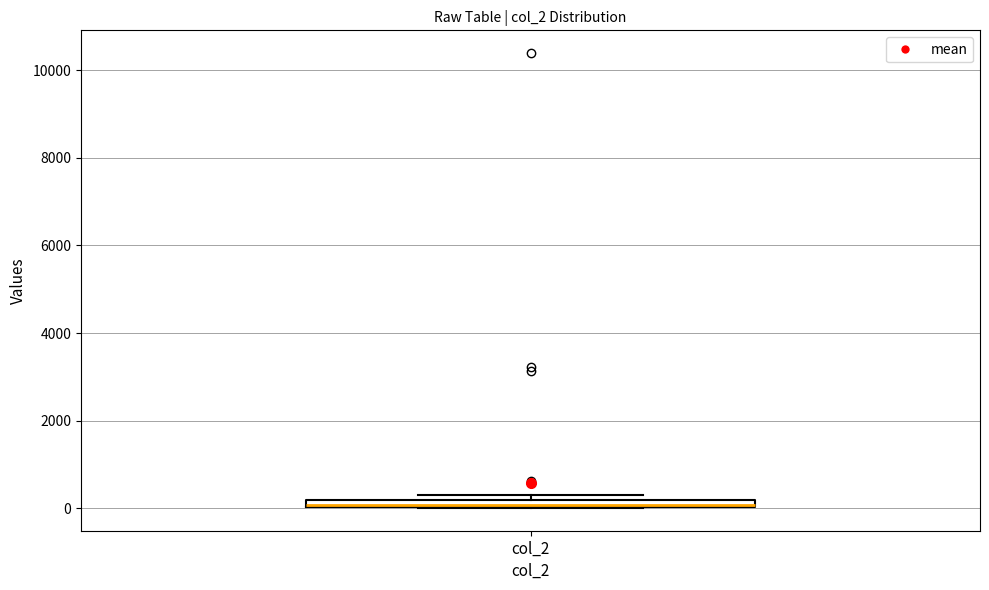

Where is the lower edge of the box for col_2 on the y-axis? The values are not printed on the chart, so give them approximately, as read against the axis.

0